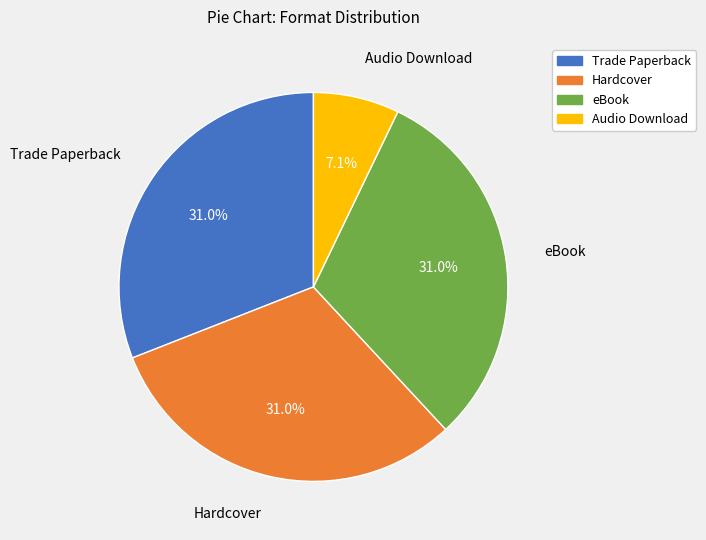

Is Trade Paperback the majority of the pie?

No